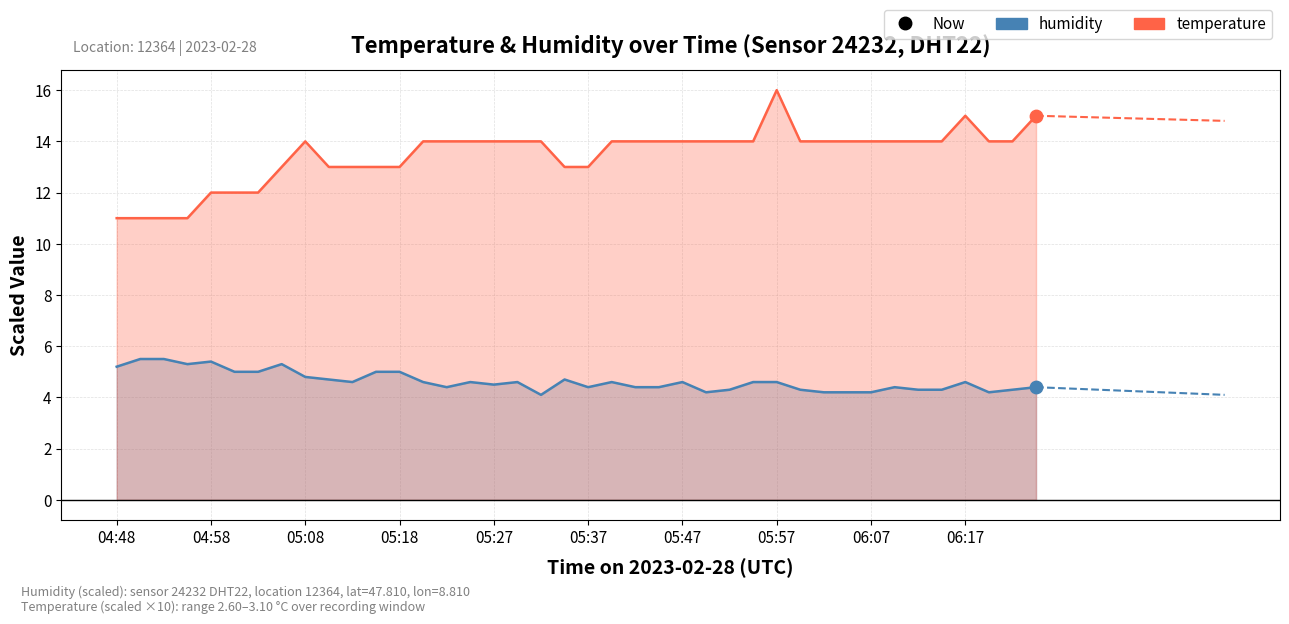

Which series has the largest total across all categories?

temperature